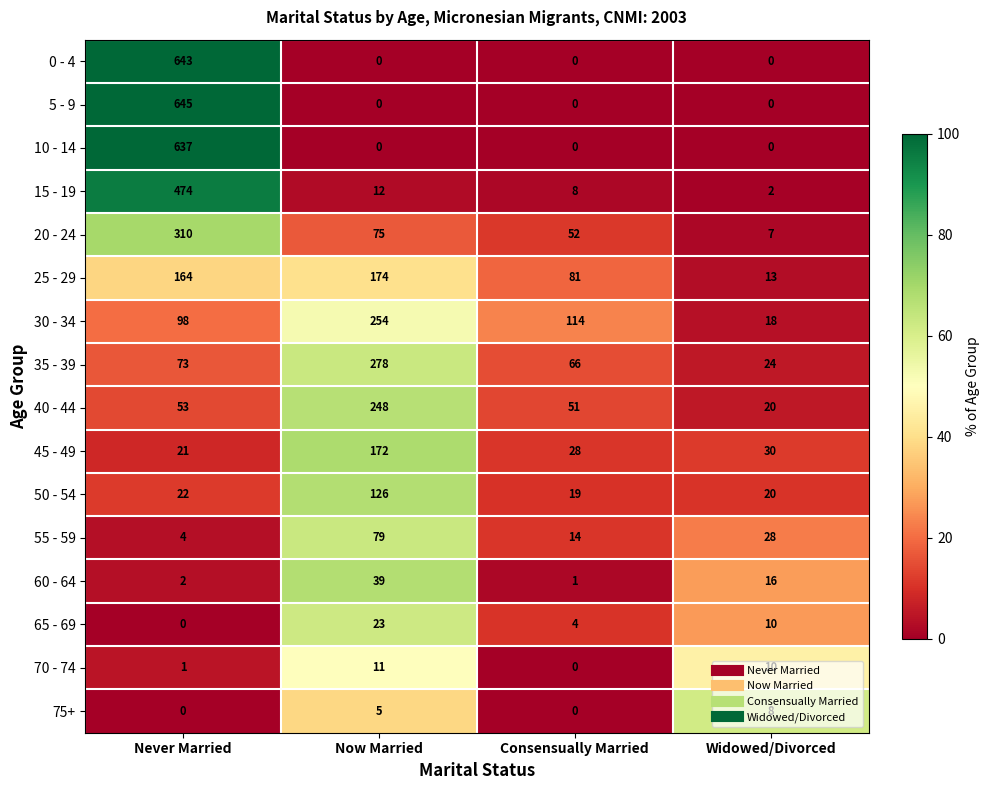

List the series in order of their peak value, highest first.

5 - 9, 0 - 4, 10 - 14, 15 - 19, 20 - 24, 35 - 39, 30 - 34, 40 - 44, 25 - 29, 45 - 49, 50 - 54, 55 - 59, 60 - 64, 65 - 69, 70 - 74, 75+